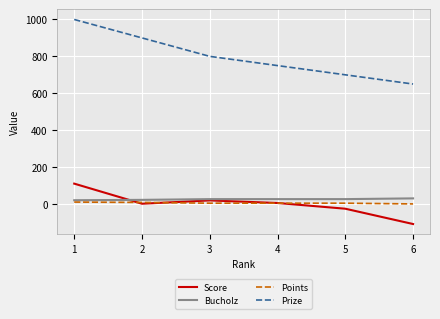

What is the smallest value displayed?

-109